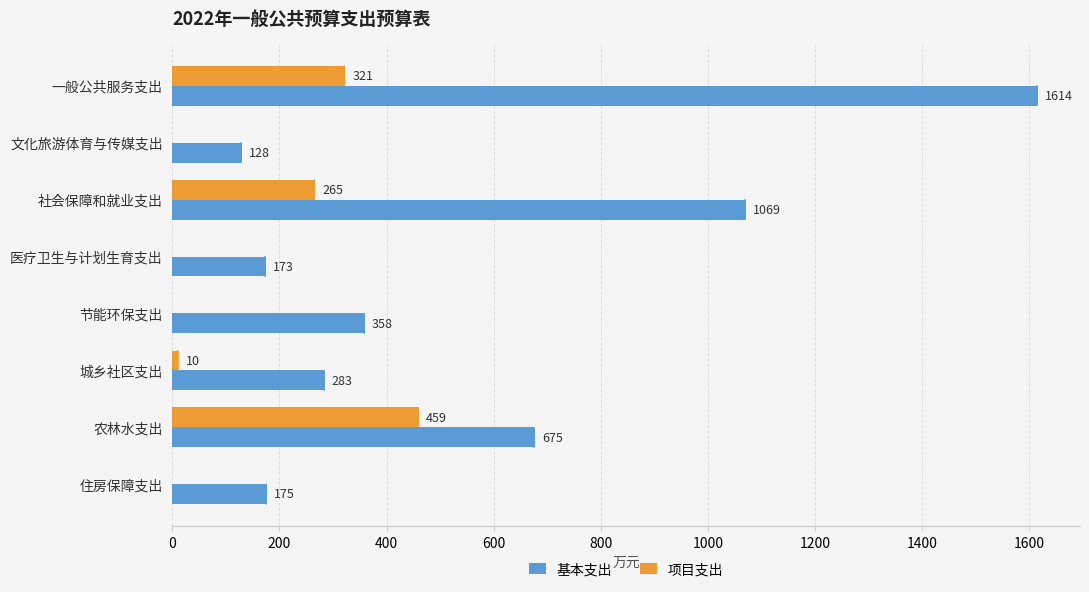

At which category is the sum across all series the highest?

一般公共服务支出